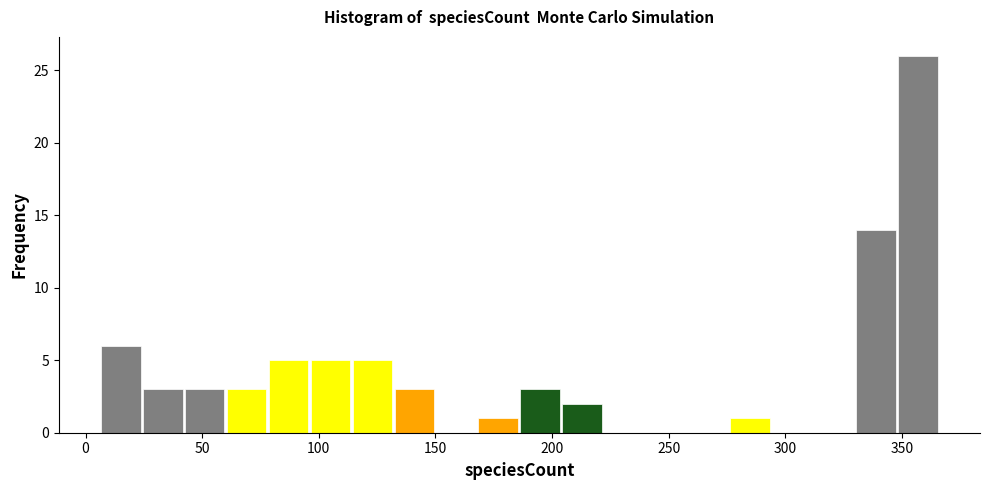

Around what value on the x-axis is the tallest bar? Give the approximate position of its centre, as read against the axis.

355